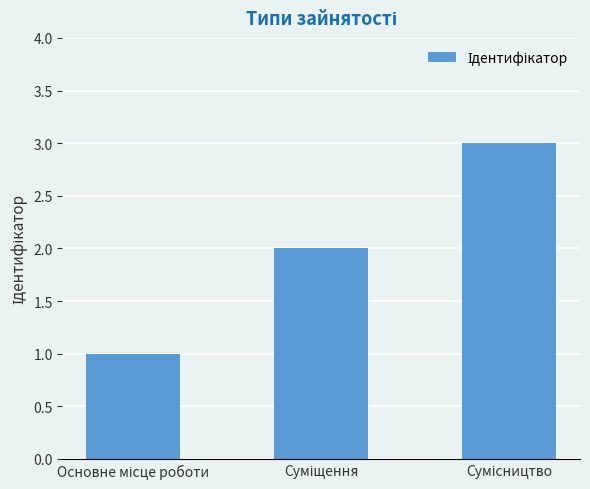

What is the maximum value shown in the chart?

3